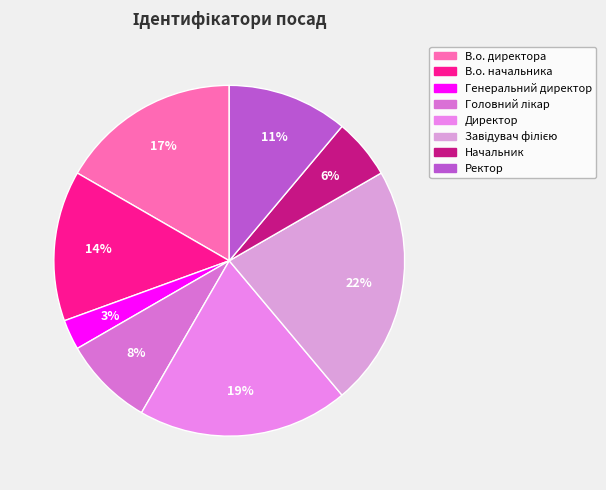

What percentage is the Ректор slice, to the nearest percent?

11%